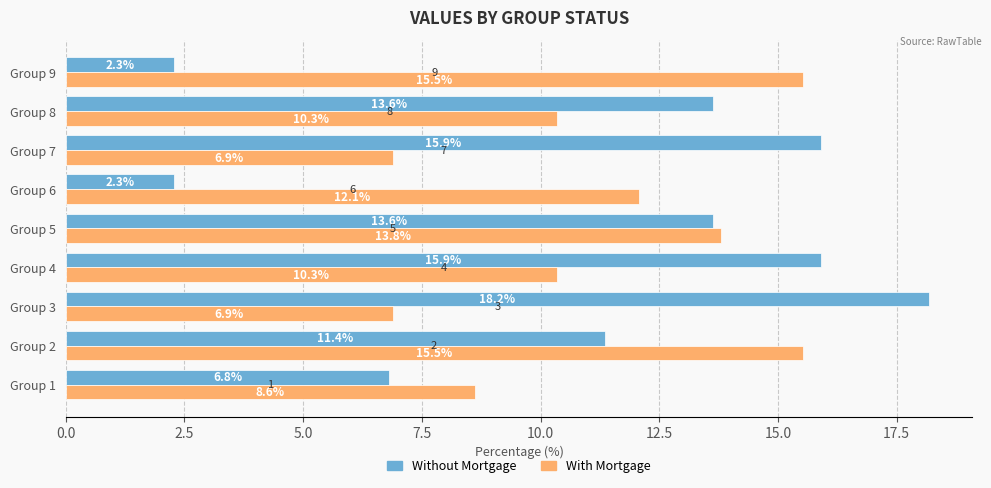

Is the value of With Mortgage at Group 1 greater than the value of Without Mortgage at Group 7?

No